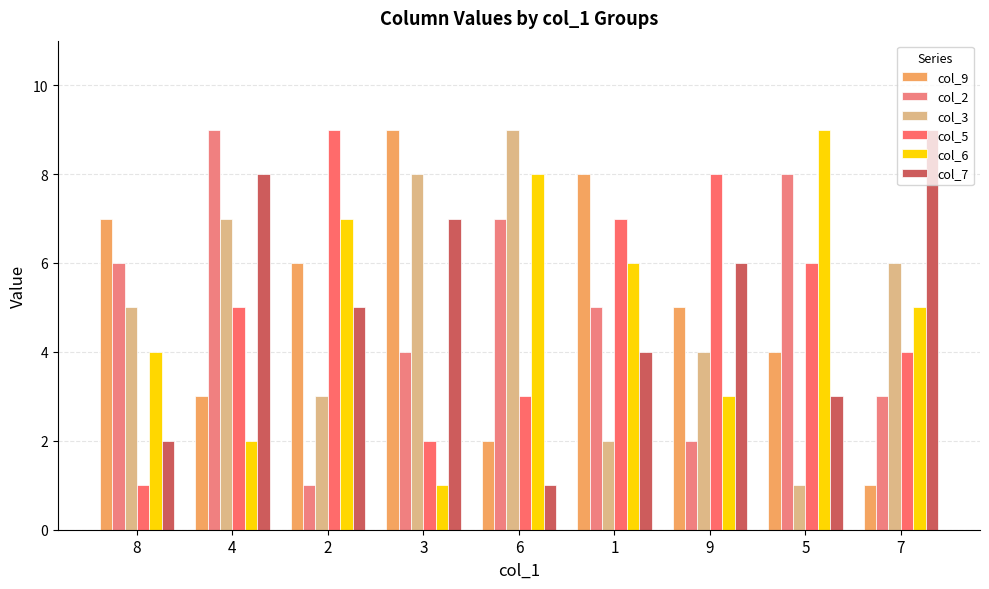

What is the spread (max minus min) of values at 7?

8